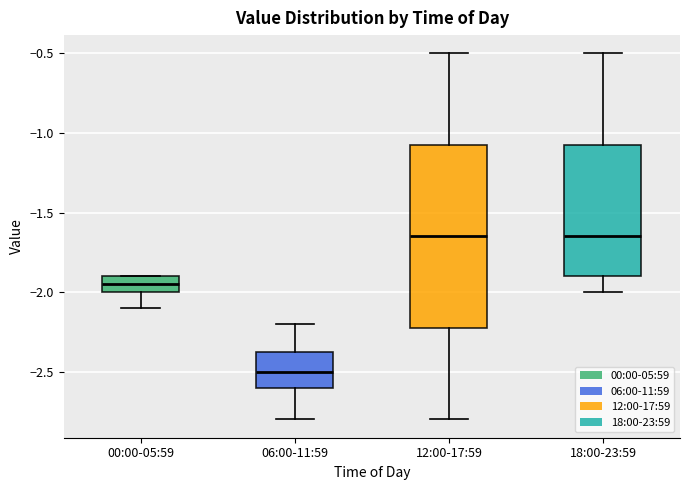

Reading left to right, read every box against the y-axis: the position of its median line, the range the box covers, and the ends of its whiskers. The values are not printed on the chart, so give them approximately, as read against the axis.

00:00-05:59: median -1.95, box -2.00 to -1.90, whiskers -2.10 to -1.90
06:00-11:59: median -2.50, box -2.60 to -2.35, whiskers -2.80 to -2.20
12:00-17:59: median -1.65, box -2.20 to -1.05, whiskers -2.80 to -0.50
18:00-23:59: median -1.65, box -1.90 to -1.05, whiskers -2.00 to -0.50